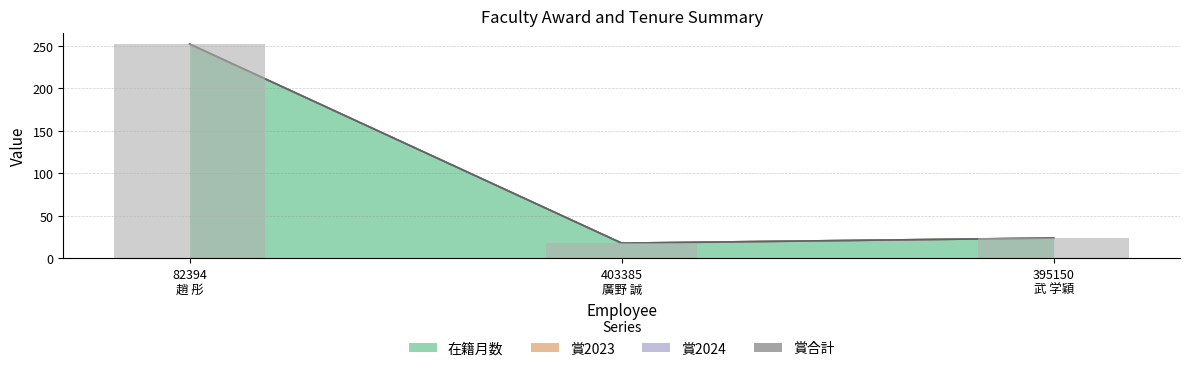

True or false: 在籍月数 has a value of 24 at 395150
武 学穎.

True